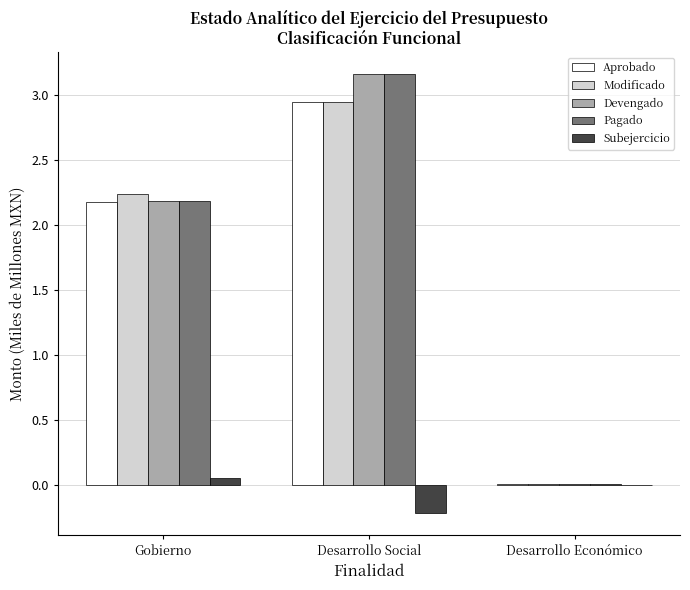

What is the total value across all series at Desarrollo Social?

12.0